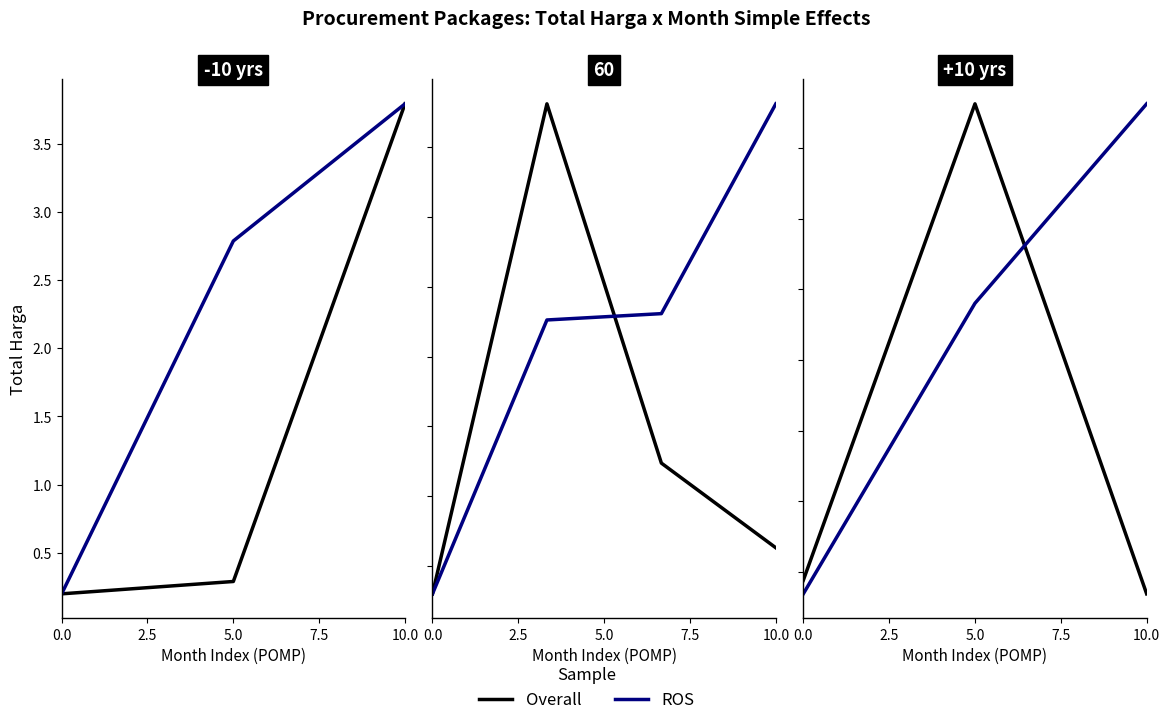

List the series in order of their peak value, lowest first.

ROS, Overall